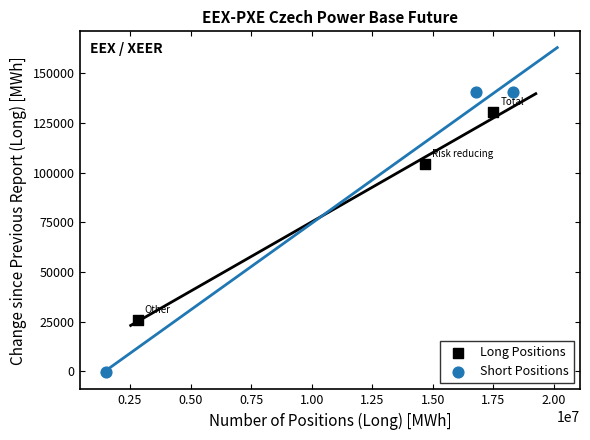

Which series reaches the maximum Y coordinate?

Short Positions